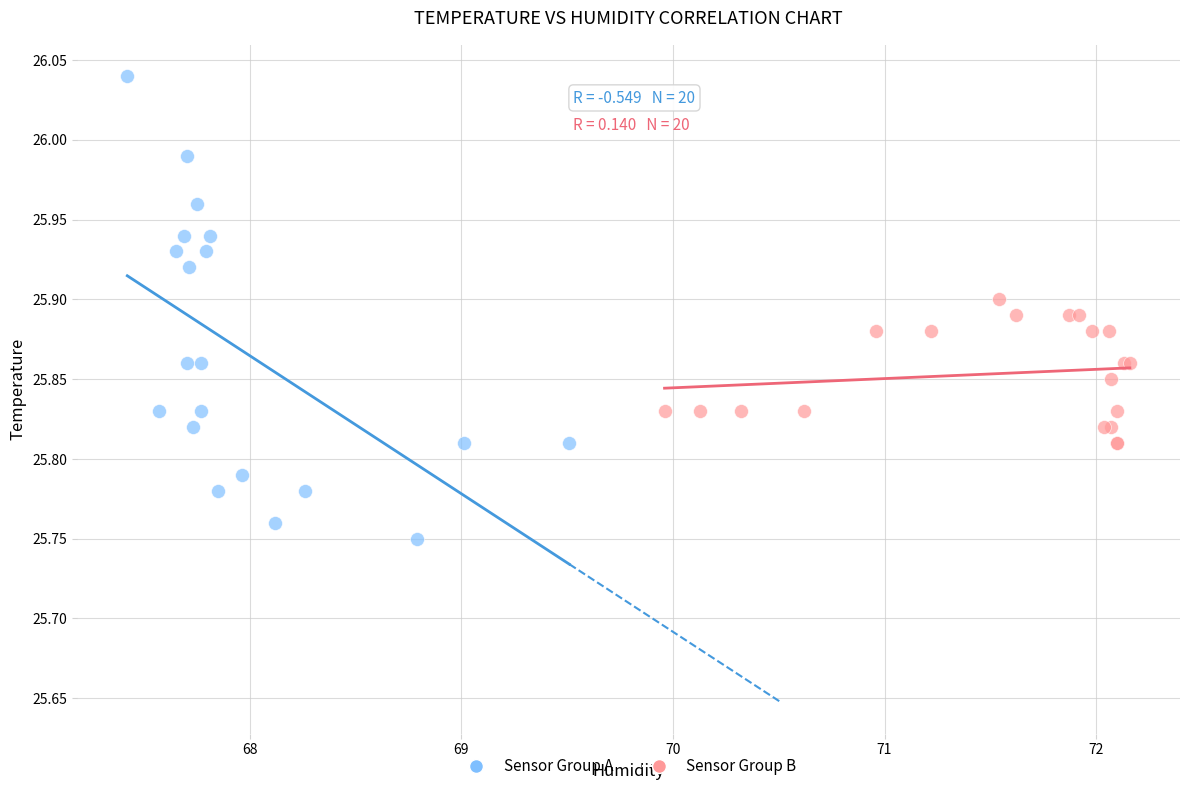

Which series contains the lowest Y value?

Sensor Group A